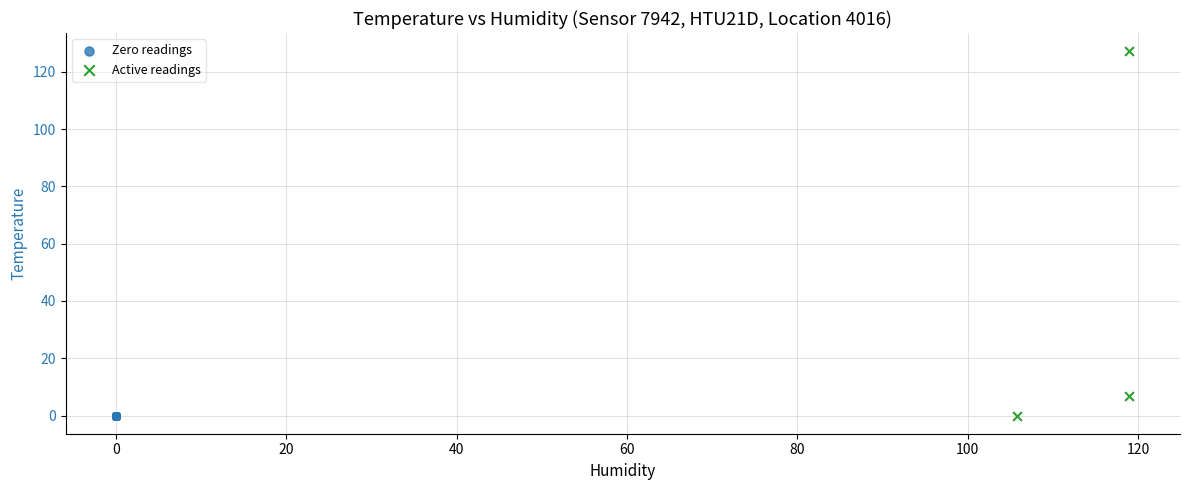

Which series reaches the maximum Y coordinate?

Active readings